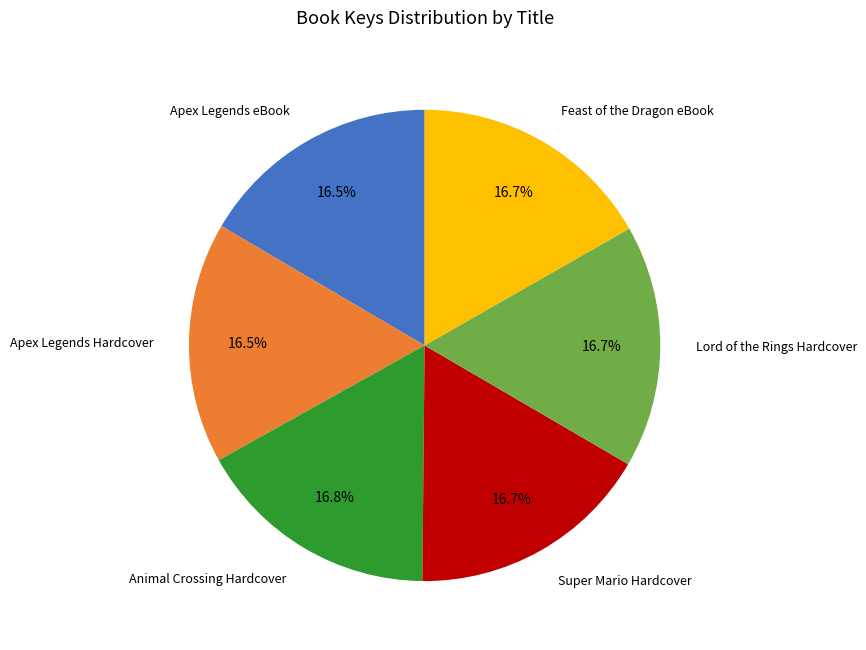

Is there a majority slice in this chart?

No